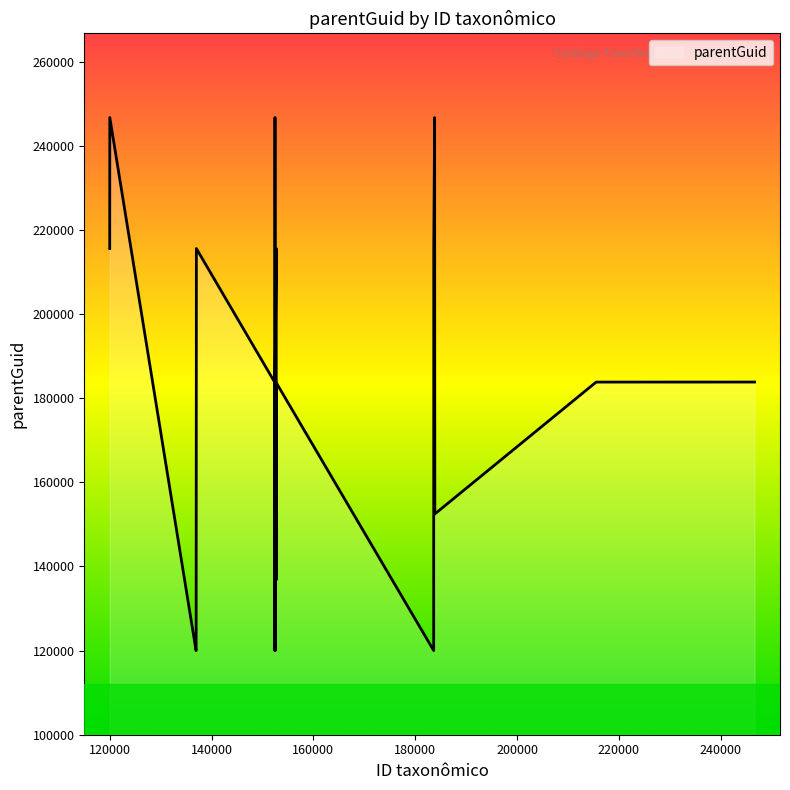

What is the difference between the maximum and minimum values?

126710